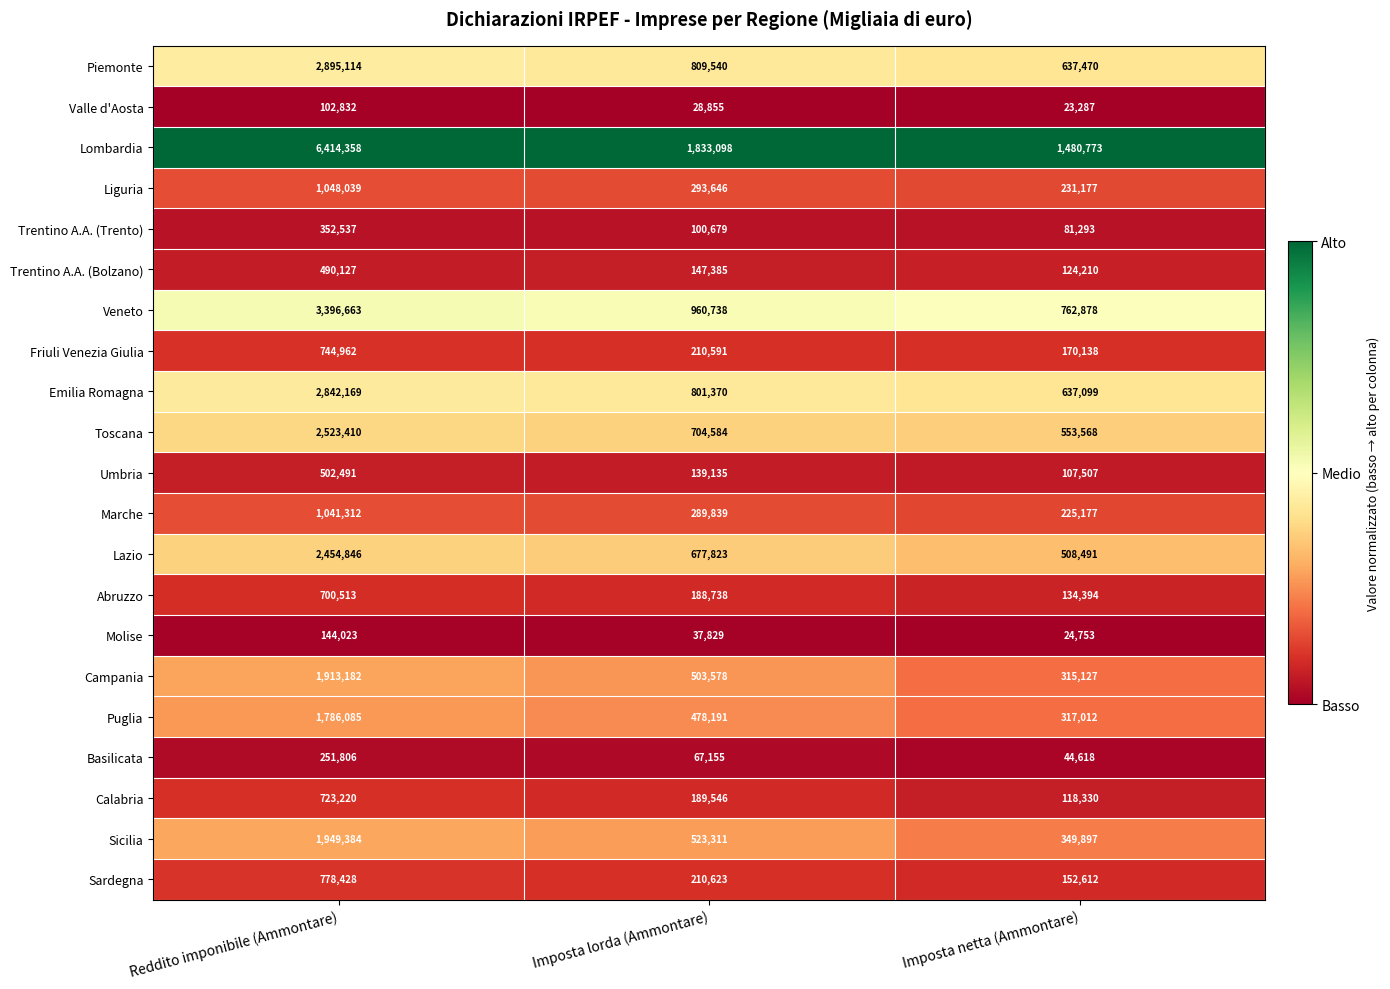

What is the difference between the highest and lowest values at Imposta lorda (Ammontare)?

1804243